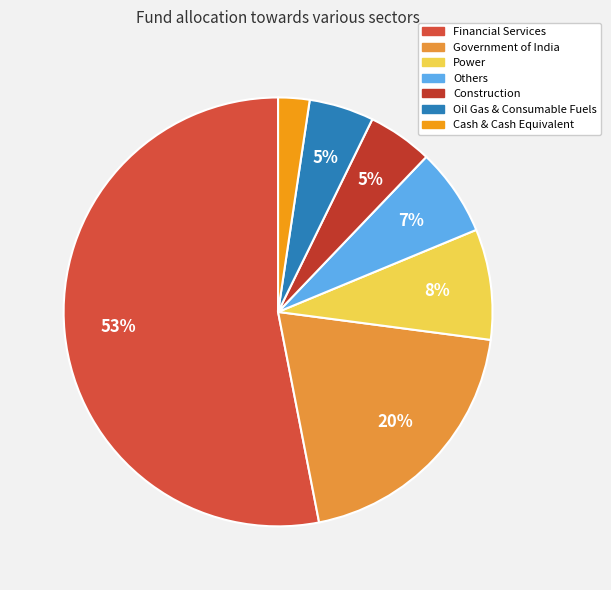

Does Others account for over 50% of the chart?

No